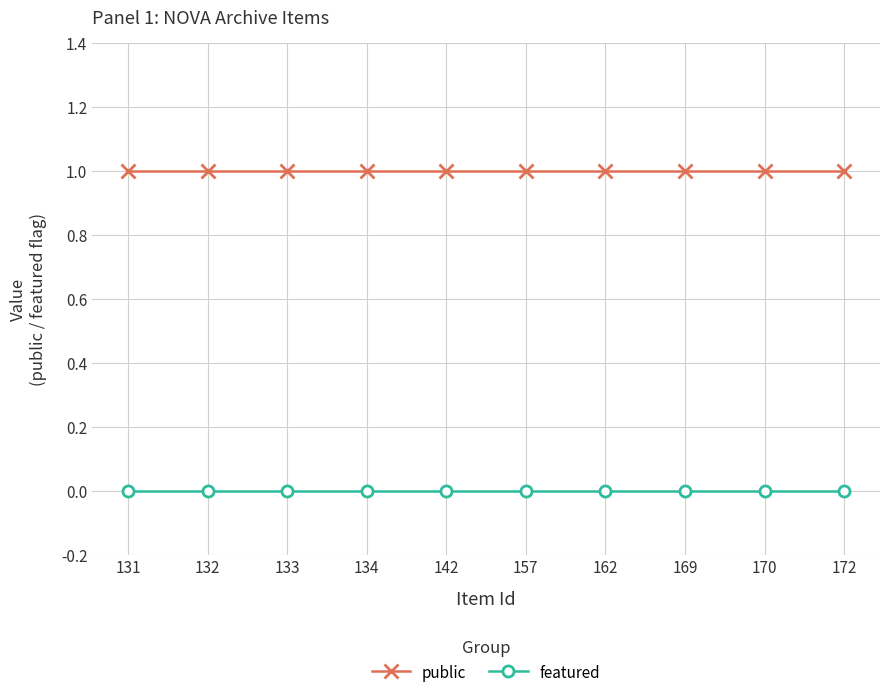

What is the value of the public point at the 4th from the left?

1